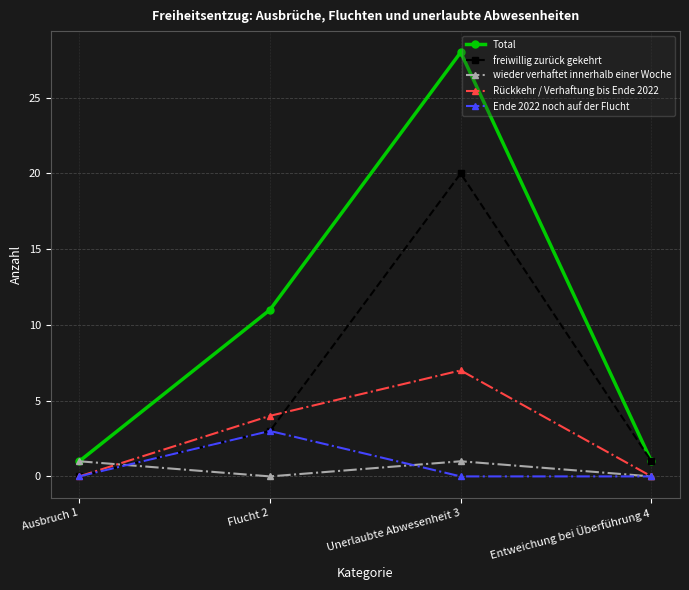

Is it true that freiwillig zurück gekehrt equals 0 at Ausbruch 1?

True